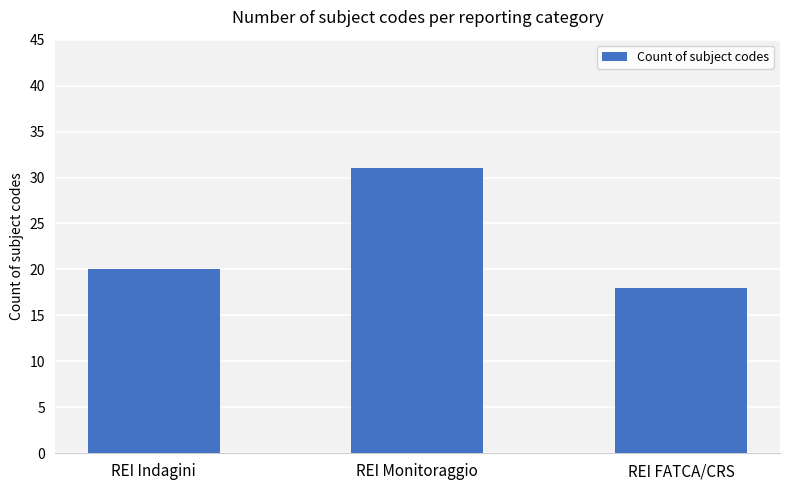

The value at REI FATCA/CRS is 18. True or false?

True